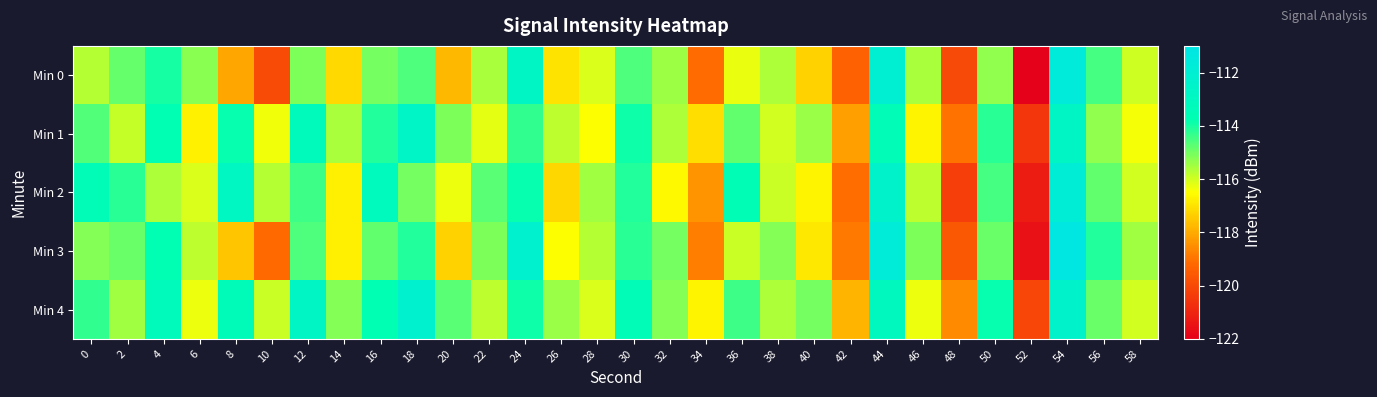

Reading left to right, list all the values displayed in this chart.

Min 0: 0=-115.7	2=-114.8	4=-114.0	6=-115.2	8=-118.1	10=-120.0	12=-115.1	14=-117.2	16=-115.0	18=-114.6	20=-117.8	22=-115.6	24=-112.7	26=-117.0	28=-116.1	30=-114.6	32=-115.4	34=-119.1	36=-116.3	38=-115.6	40=-117.3	42=-119.3	44=-112.1	46=-115.6	48=-120.0	50=-115.3	52=-121.9	54=-111.6	56=-114.5	58=-115.9
Min 1: 0=-114.6	2=-115.9	4=-113.7	6=-116.7	8=-113.8	10=-116.3	12=-113.3	14=-115.6	16=-114.1	18=-112.7	20=-115.1	22=-116.2	24=-114.3	26=-115.8	28=-116.5	30=-113.9	32=-115.6	34=-117.1	36=-114.8	38=-116.0	40=-115.4	42=-118.2	44=-113.5	46=-116.7	48=-119.0	50=-114.2	52=-120.5	54=-112.8	56=-115.3	58=-116.4
Min 2: 0=-113.5	2=-114.2	4=-115.6	6=-116.1	8=-112.9	10=-115.7	12=-114.4	14=-116.8	16=-113.2	18=-115.0	20=-116.3	22=-114.7	24=-113.8	26=-117.2	28=-115.5	30=-114.1	32=-116.6	34=-118.4	36=-113.6	38=-115.9	40=-116.7	42=-119.1	44=-112.4	46=-115.8	48=-120.3	50=-114.5	52=-121.2	54=-111.9	56=-114.8	58=-116.0
Min 3: 0=-115.2	2=-114.9	4=-113.7	6=-115.8	8=-117.5	10=-119.2	12=-114.6	14=-116.8	16=-114.8	18=-114.1	20=-117.3	22=-115.1	24=-112.3	26=-116.5	28=-115.7	30=-114.2	32=-115.0	34=-118.8	36=-115.9	38=-115.2	40=-116.9	42=-118.9	44=-111.7	46=-115.1	48=-119.6	50=-114.9	52=-121.5	54=-111.2	56=-114.1	58=-115.5
Min 4: 0=-114.3	2=-115.5	4=-113.3	6=-116.3	8=-113.4	10=-115.9	12=-112.8	14=-115.2	16=-113.7	18=-112.3	20=-114.7	22=-115.8	24=-113.9	26=-115.4	28=-116.1	30=-113.5	32=-115.2	34=-116.7	36=-114.4	38=-115.6	40=-115.0	42=-117.8	44=-113.1	46=-116.3	48=-118.6	50=-113.8	52=-120.1	54=-112.4	56=-114.9	58=-116.0